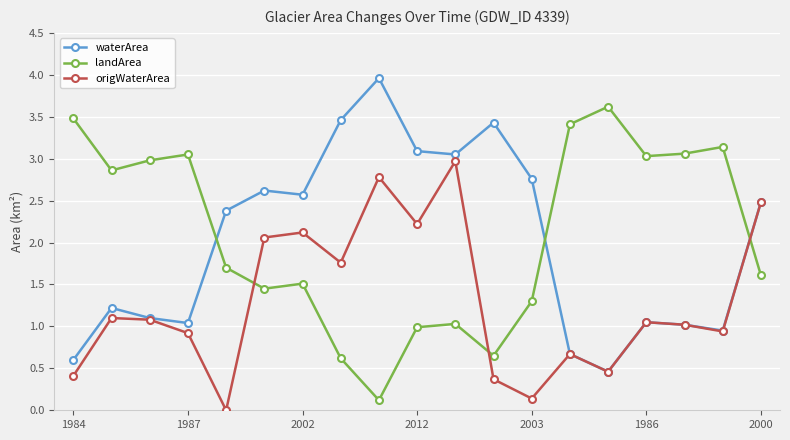

What is the value of the landArea point at the 17th from the left?

3.1